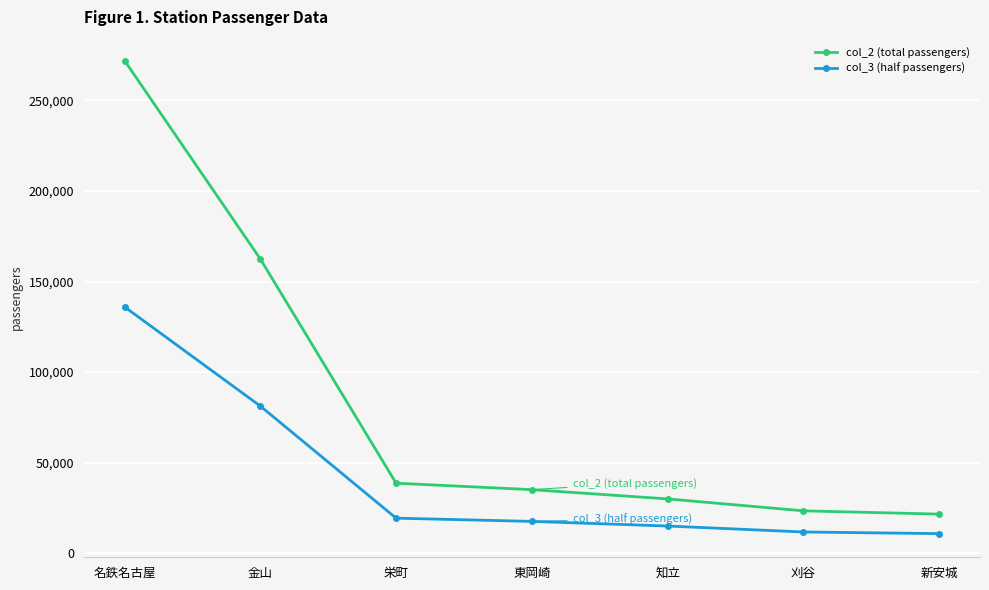

What is the approximate value of col_2 (total passengers) at 栄町?

38642.0